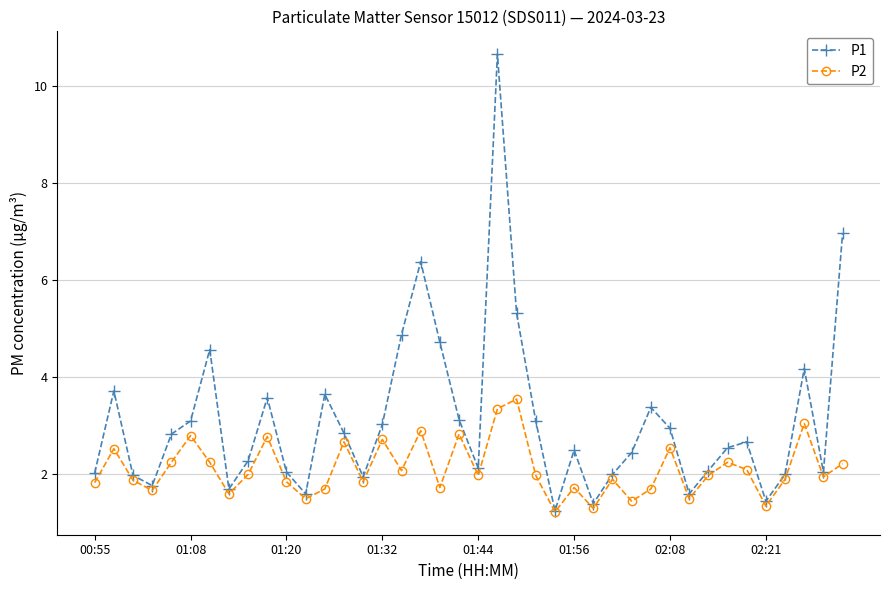

How many data points does each series have?

40